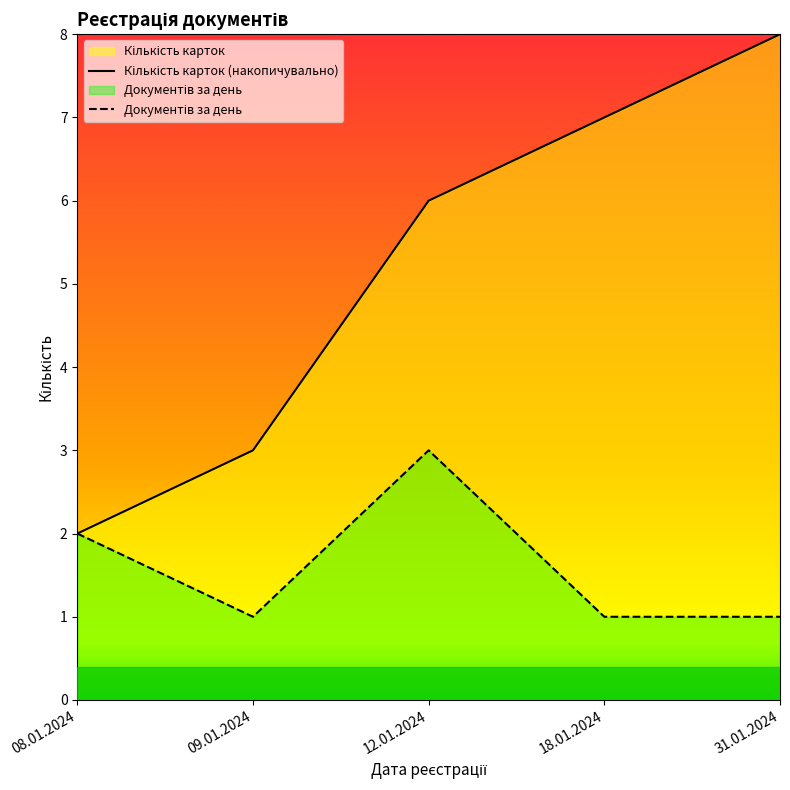

How many lines are shown in the chart?

2